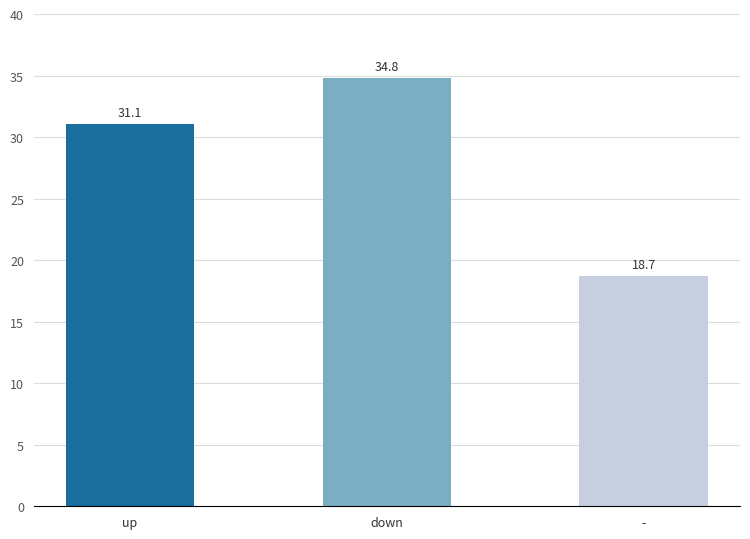

What is the smallest value displayed?

18.7